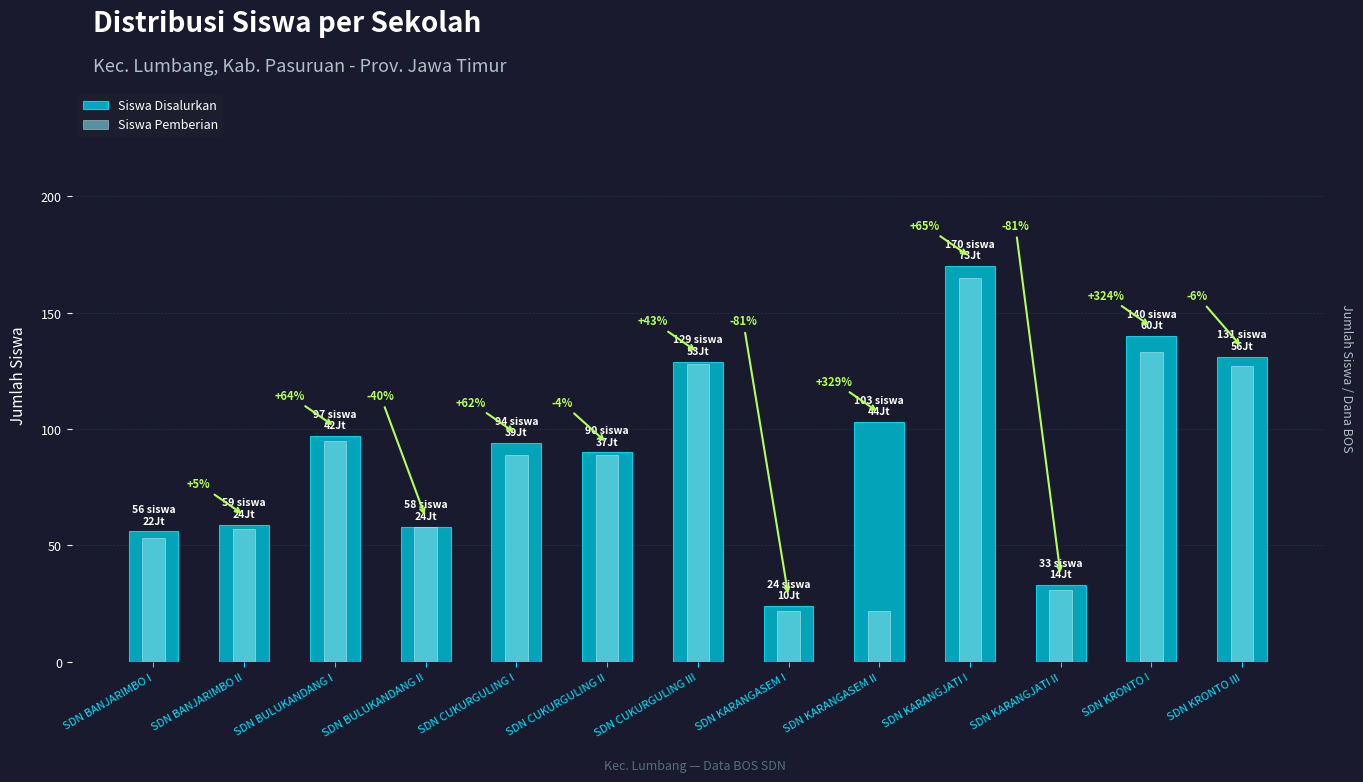

Which category has the highest value in the Siswa Pemberian series?

SDN KARANGJATI I